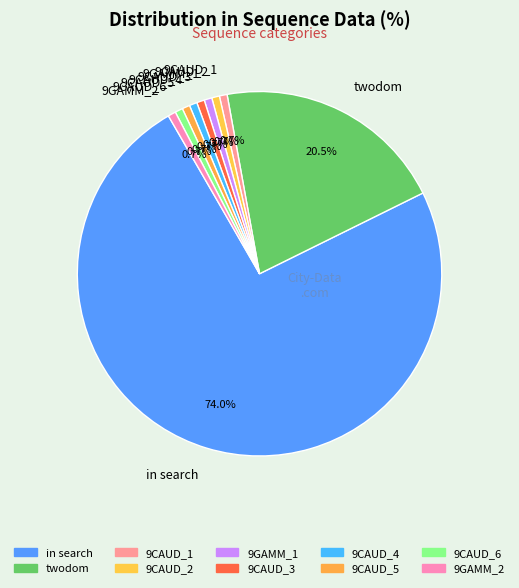

Does 9CAUD_4 account for over 50% of the chart?

No